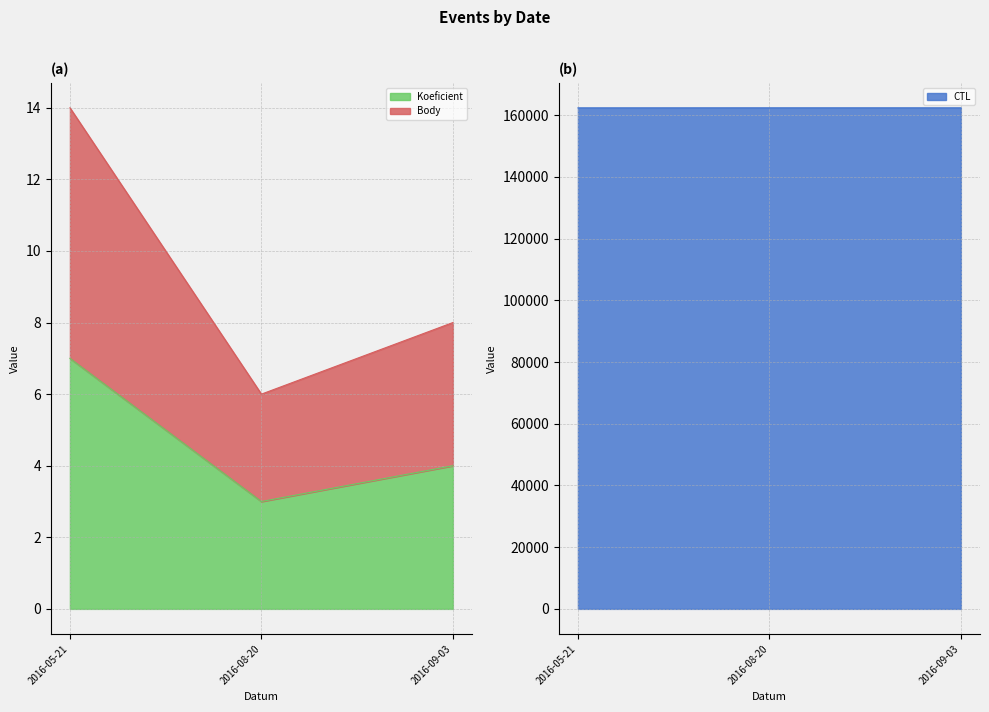

Reading left to right, transcribe all the data shown in this chart.

CTL: 162405	162417	162418
Koeficient: 7	3	4
Body: 14	6	8